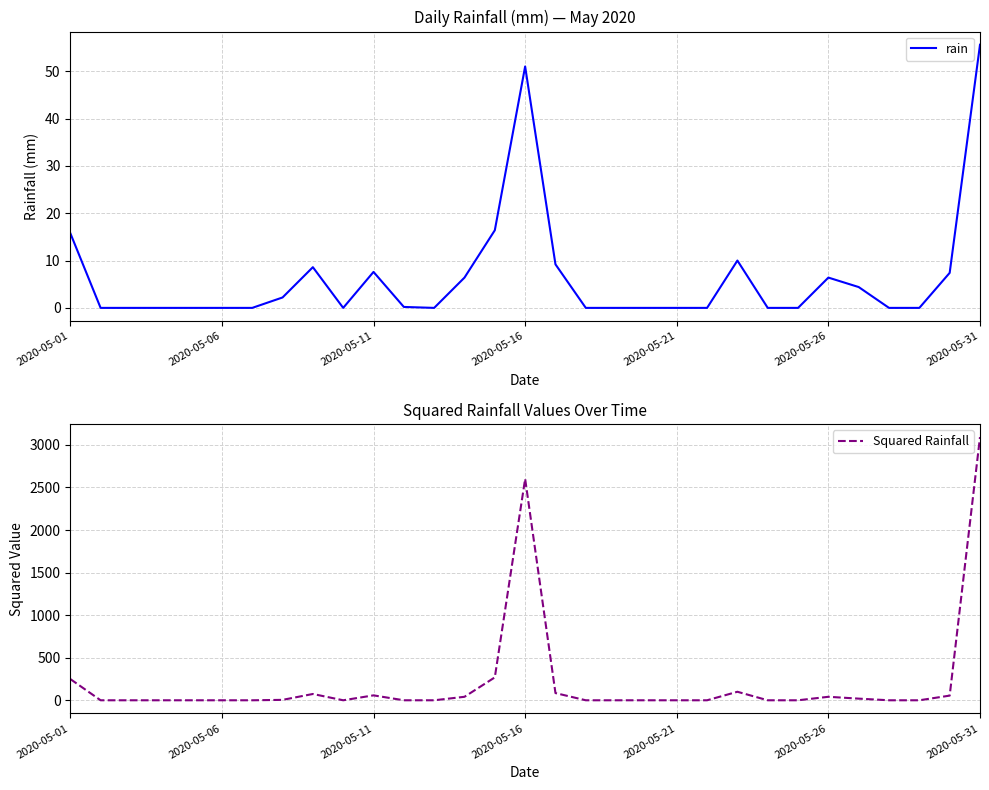

How many interior local peaks does the Squared Rainfall series have?

5